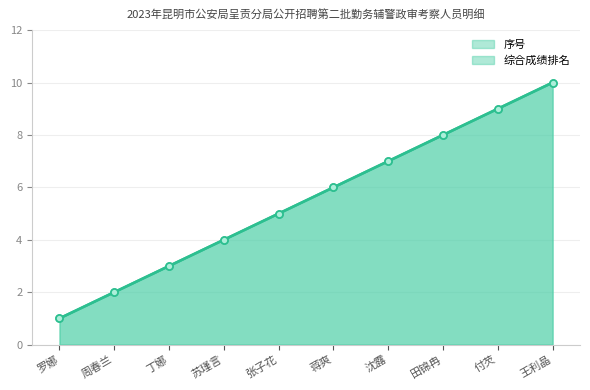

True or false: 综合成绩排名 and 序号 intersect in this chart.

False